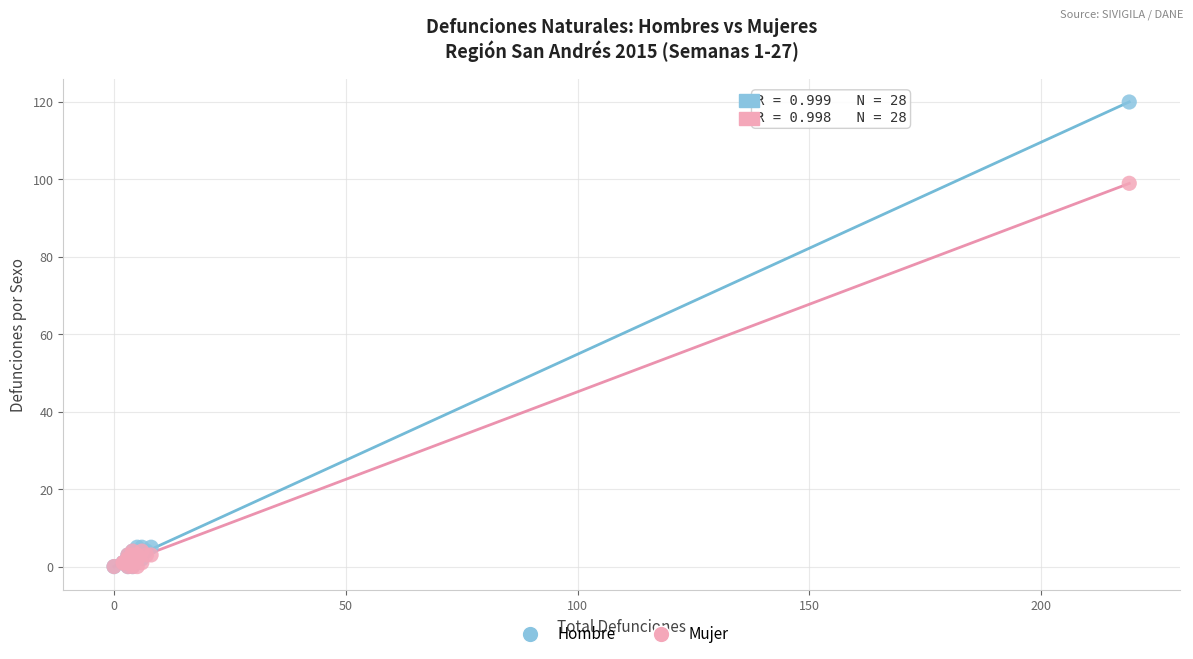

In the Hombre series, what Y value is closest to 60?

5